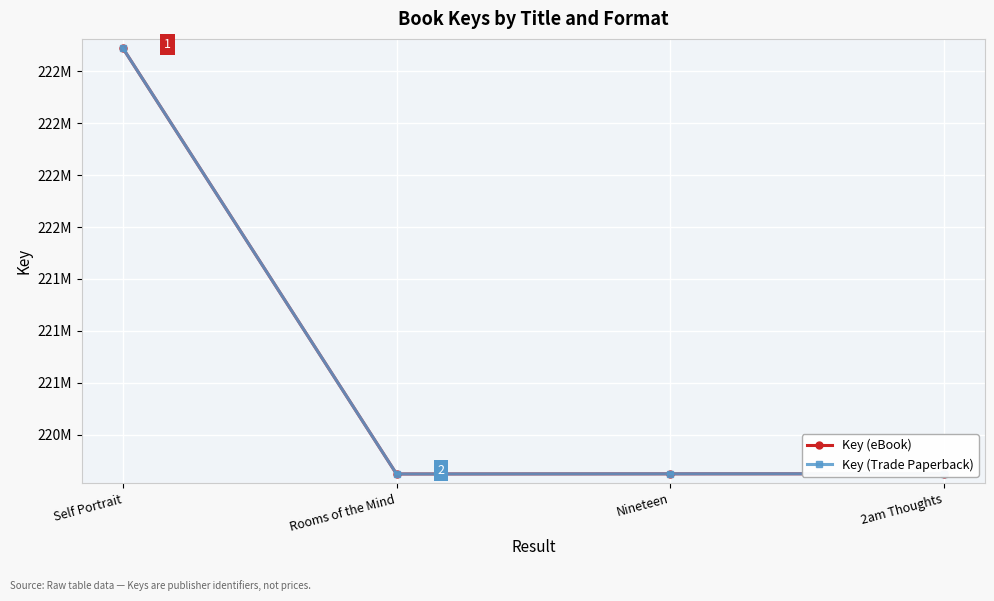

Does the chart have visible grid lines?

Yes